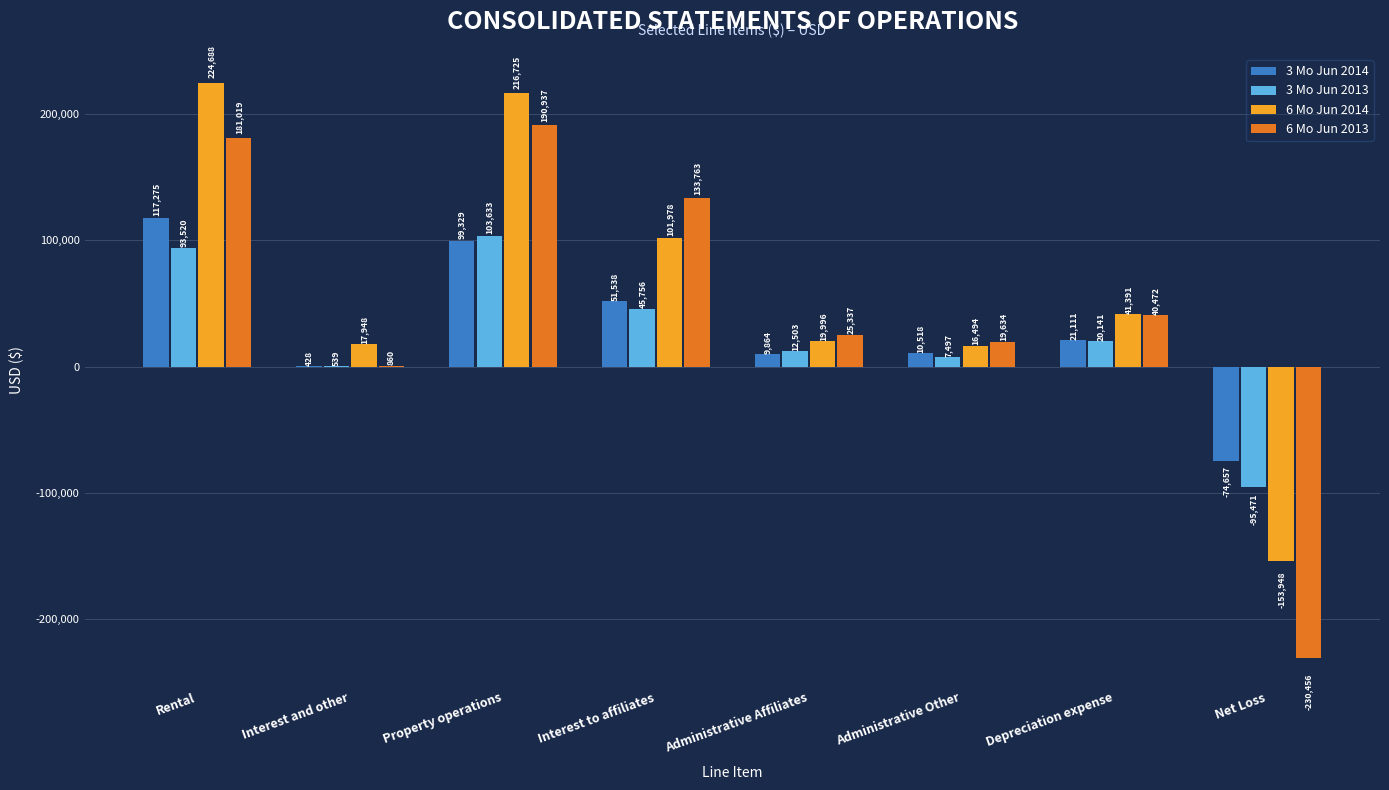

At which label is 3 Mo Jun 2013 closest to 4081?

Administrative Other